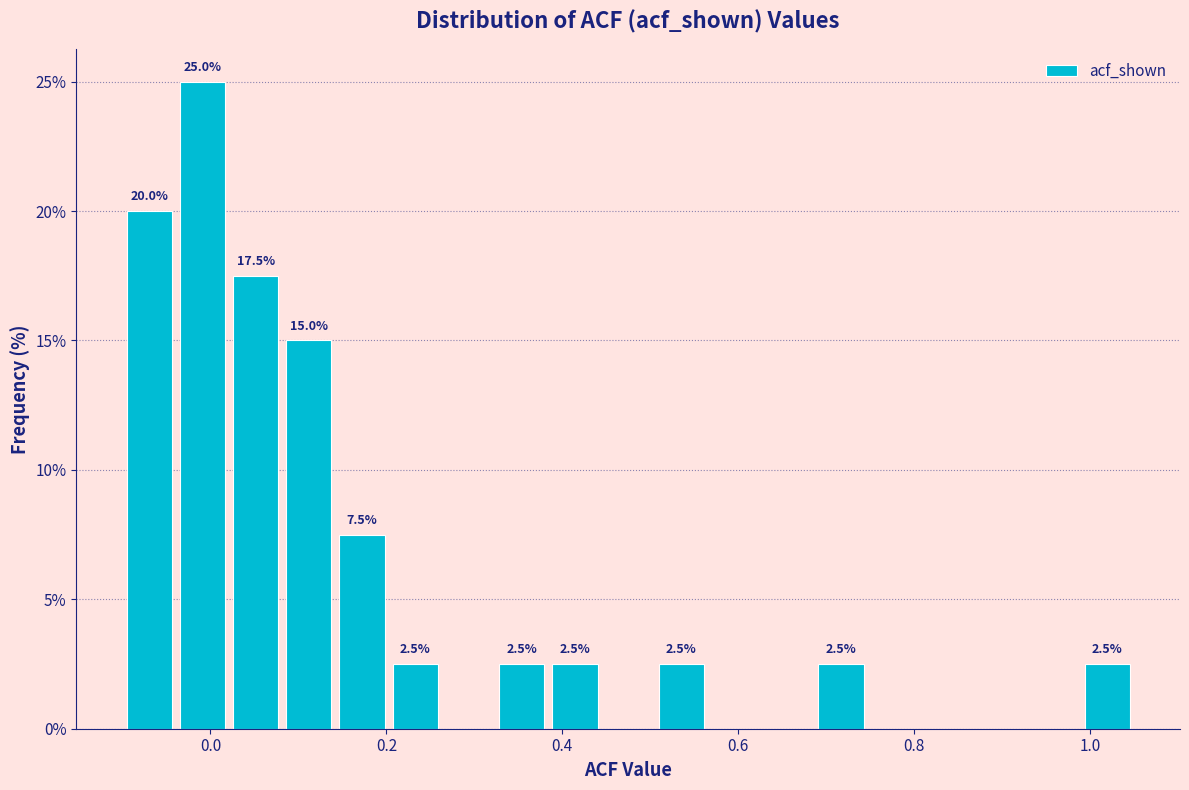

Around what value on the x-axis is the tallest bar? Give the approximate position of its centre, as read against the axis.

0.00